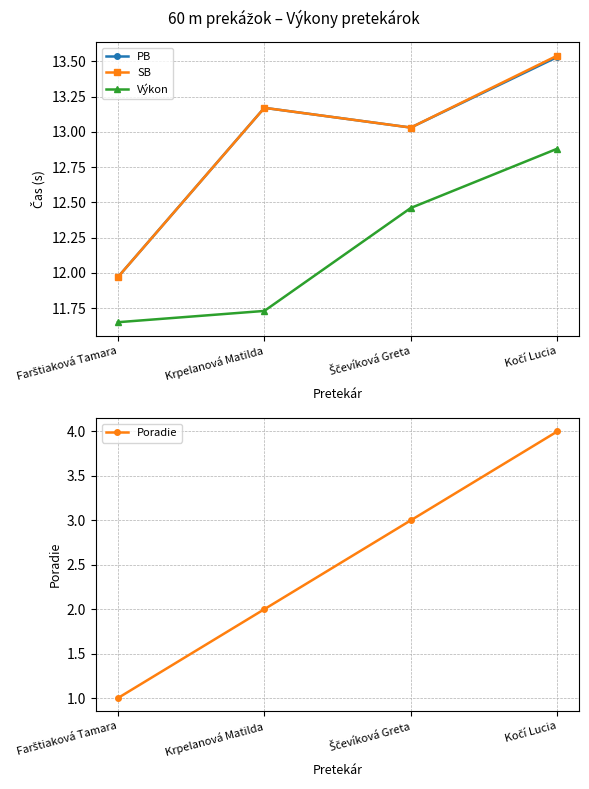

What is the sum of the PB values at Ščevíková Greta and Krpelanová Matilda?

26.2